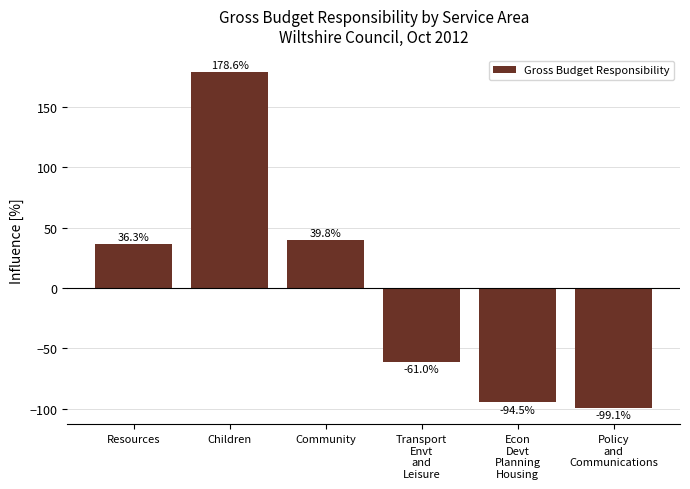

At which category does the chart reach its minimum across all series?

Policy
and
Communications